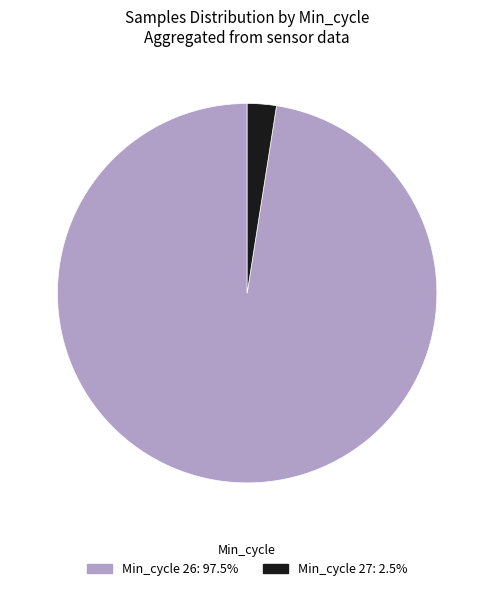

Is there a majority slice in this chart?

Yes